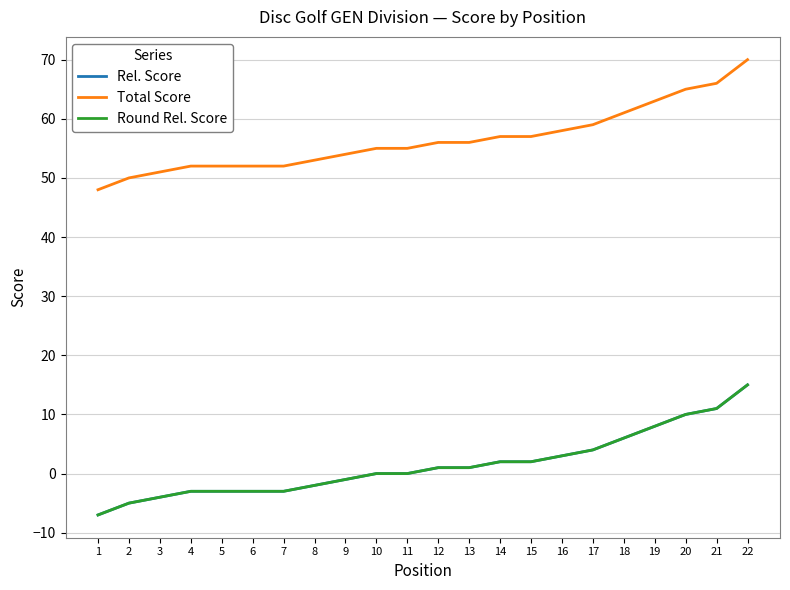

Reading left to right, list all the values displayed in this chart.

Rel. Score: -7	-5	-4	-3	-3	-3	-3	-2	-1	0	0	1	1	2	2	3	4	6	8	10	11	15
Total Score: 48	50	51	52	52	52	52	53	54	55	55	56	56	57	57	58	59	61	63	65	66	70
Round Rel. Score: -7	-5	-4	-3	-3	-3	-3	-2	-1	0	0	1	1	2	2	3	4	6	8	10	11	15